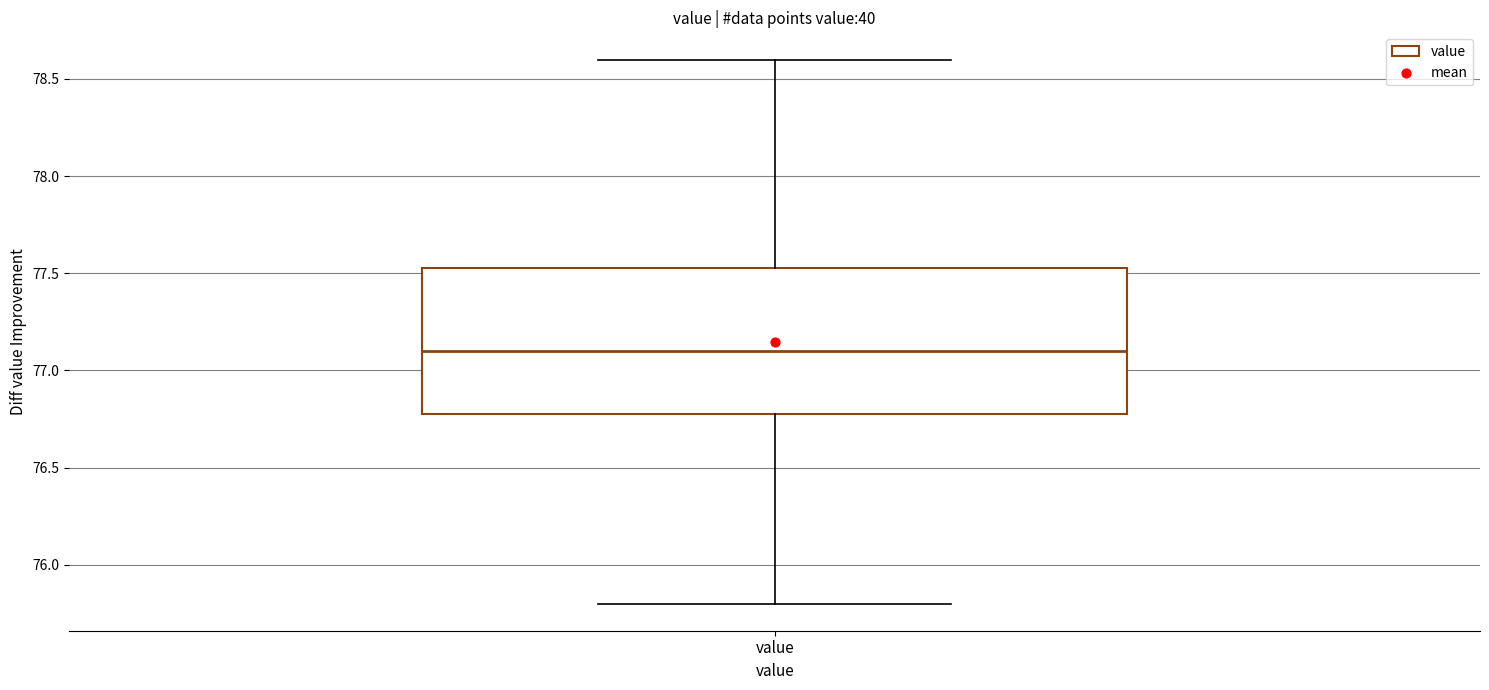

Transcribe this box plot: give where the median line is, the range the box spans, and where the two whiskers end, as read against the y-axis. The values are not printed on the chart, so give them approximately, as read against the axis.

median 77.10, box 76.80 to 77.55, whiskers 75.80 to 78.60